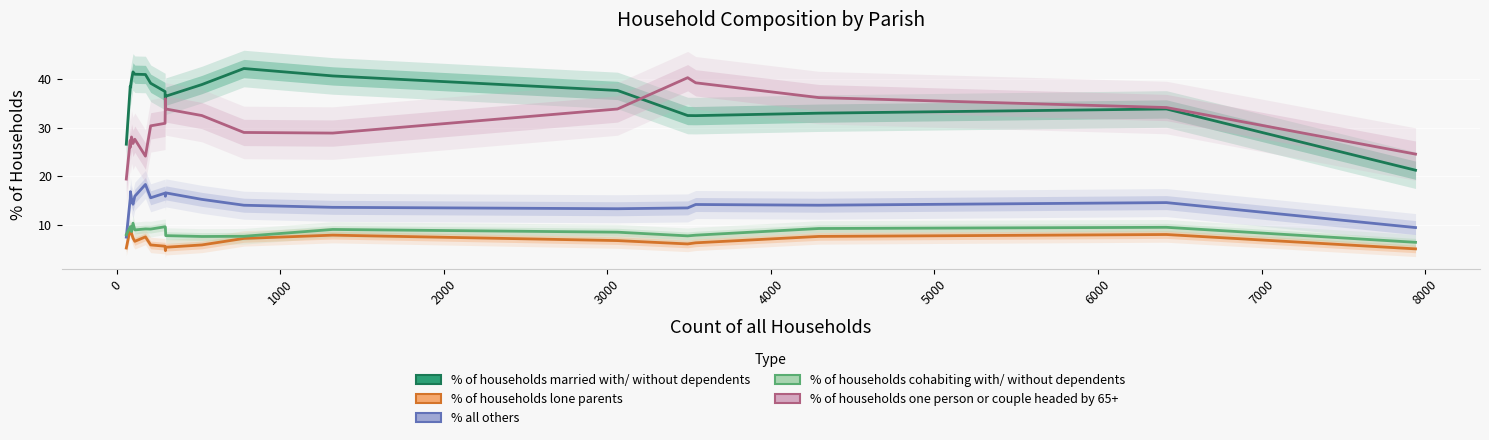

Does the chart display data point markers on the line(s)?

No